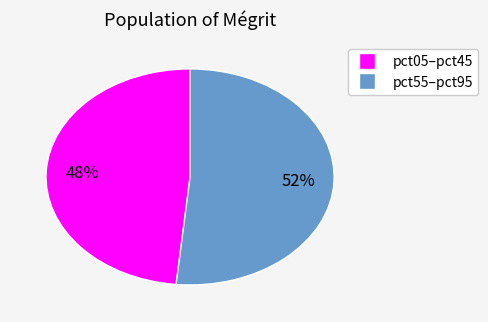

How many segments does this pie chart have?

2